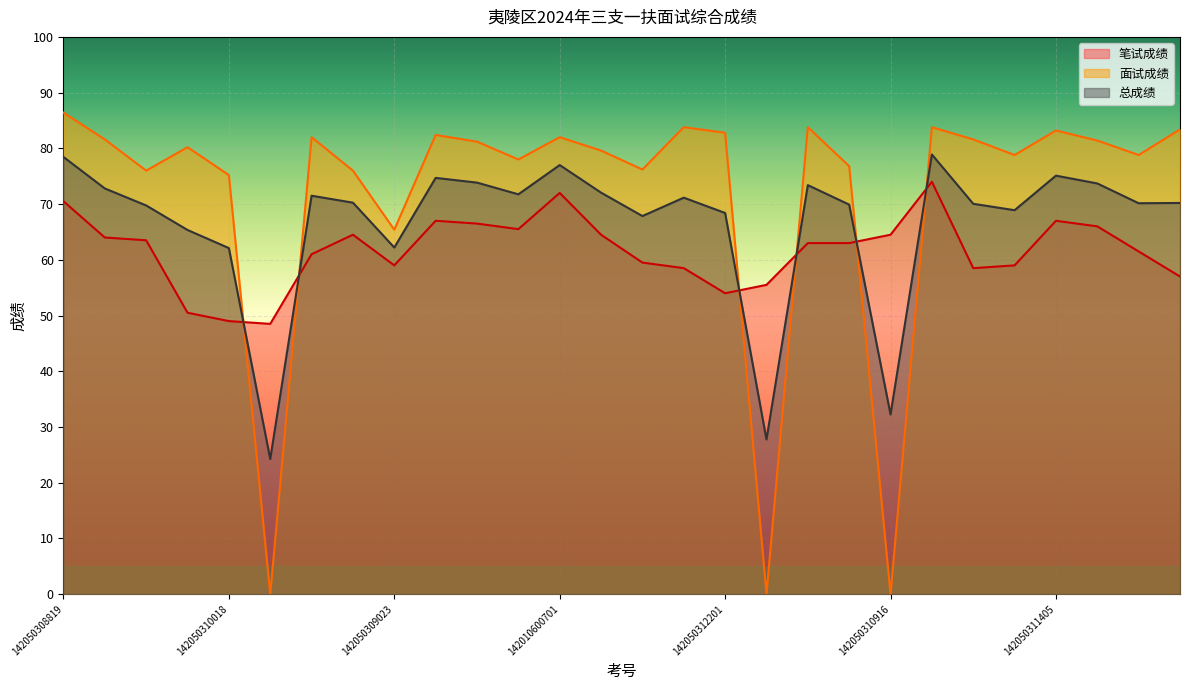

The 笔试成绩 series shows 55.5 at 142050310511. True or false?

True